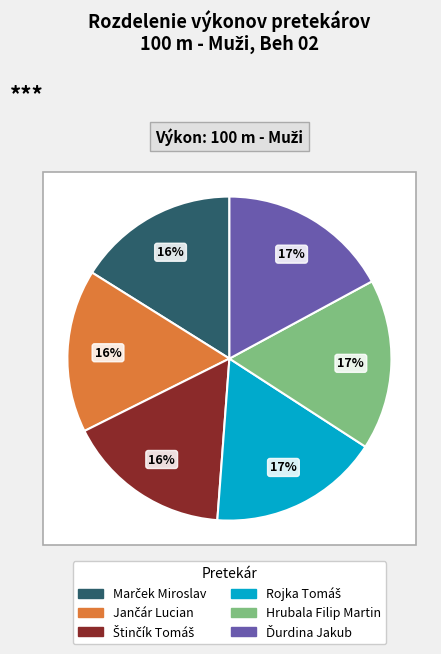

What is the total percentage of Štinčík Tomáš and Rojka Tomáš?

33.5%